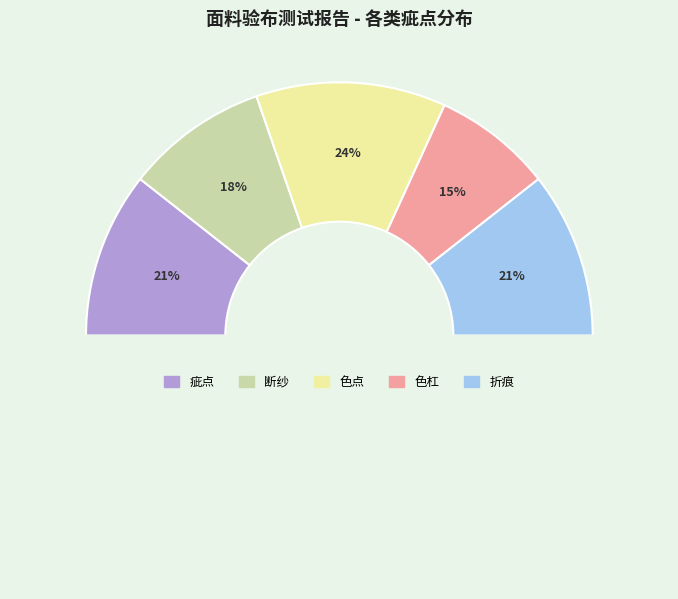

How many slices are in this pie chart?

5